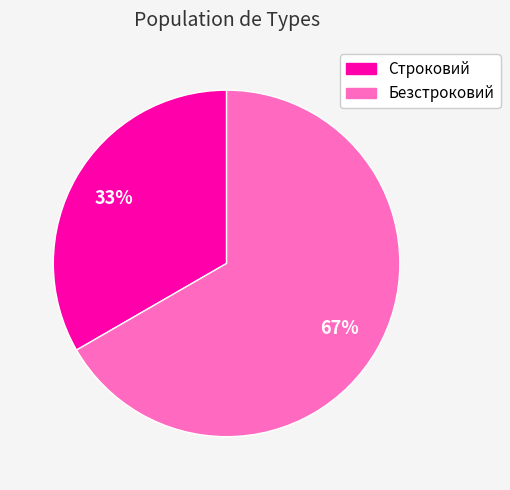

Which category has the smallest portion of the pie?

Строковий